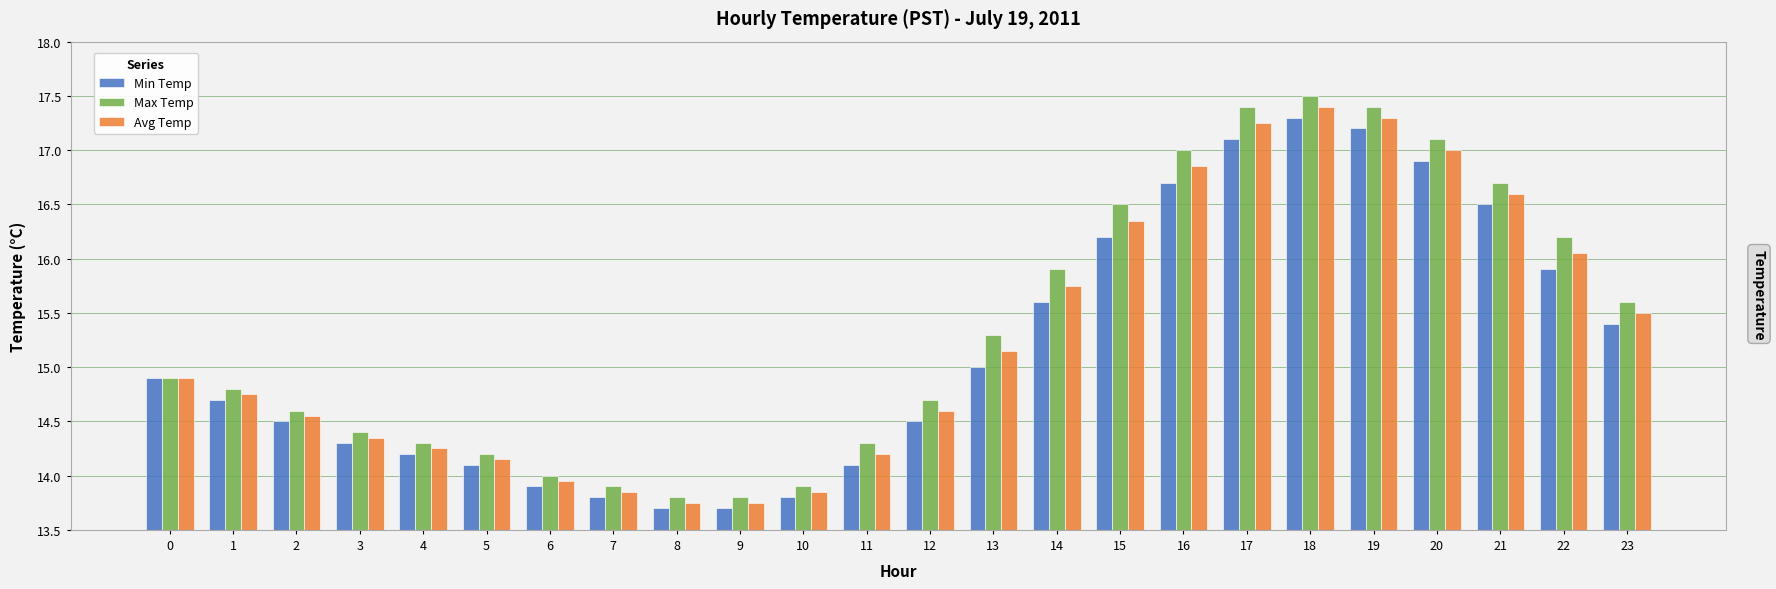

What is the greatest value displayed?

17.5